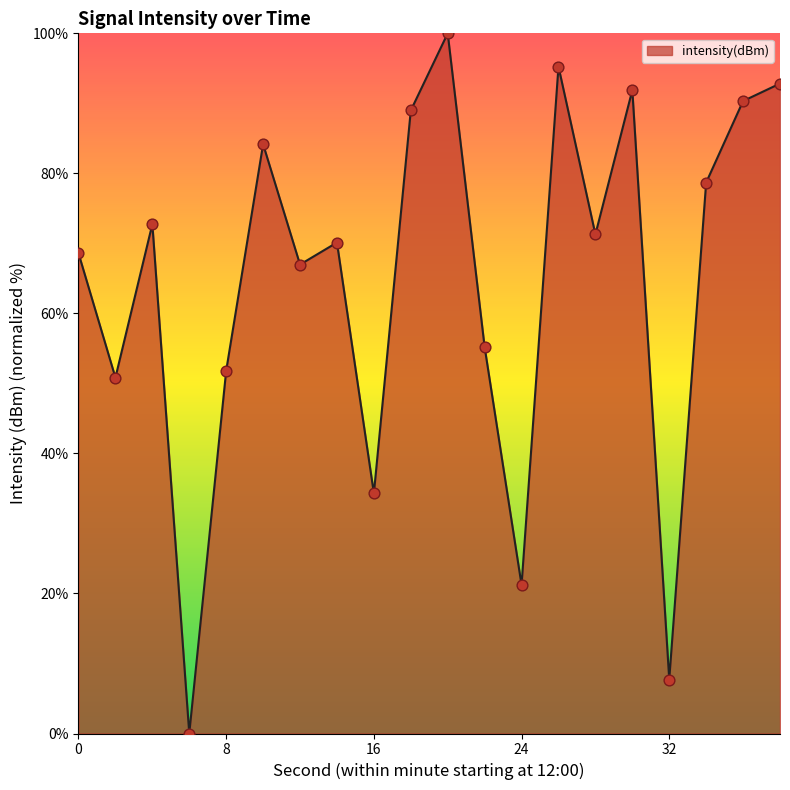

What is the difference between the maximum and minimum values?

100.0